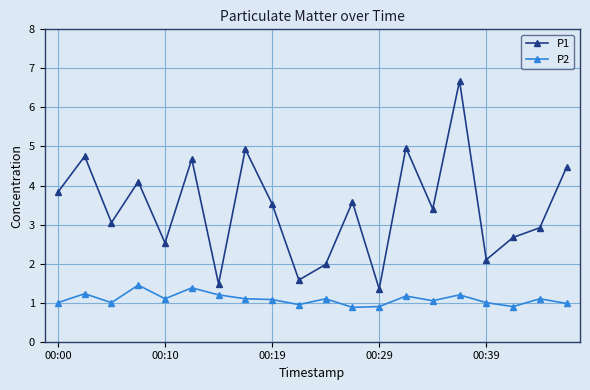

Rank the series by their average value, from highest to lowest.

P1, P2